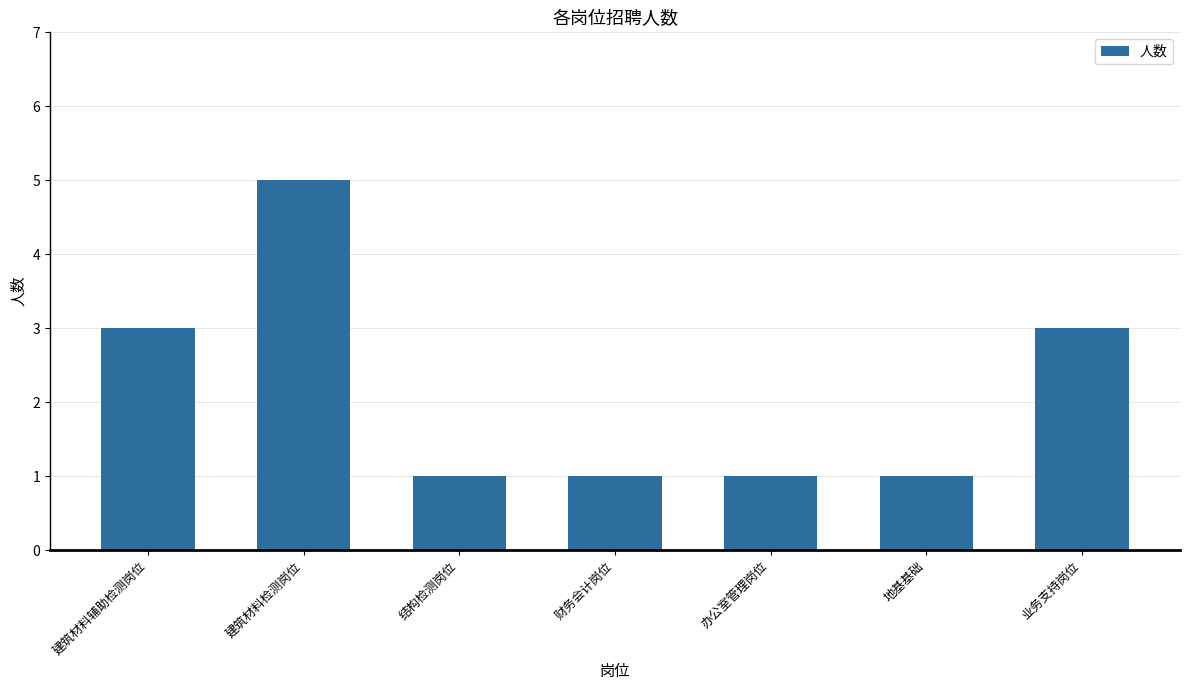

Reading right to left, list all the values displayed in this chart.

业务支持岗位=3	地基基础=1	办公室管理岗位=1	财务会计岗位=1	结构检测岗位=1	建筑材料检测岗位=5	建筑材料辅助检测岗位=3